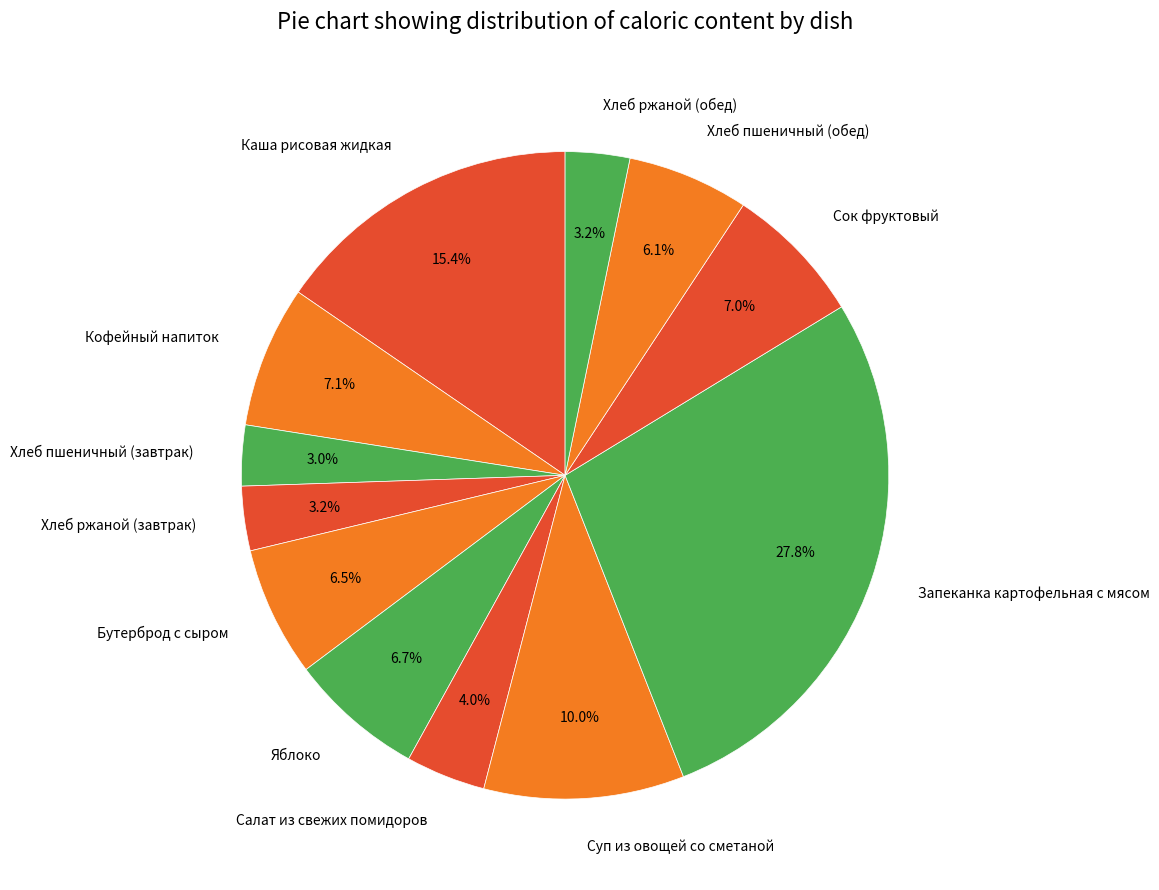

To the nearest percent, what is the difference between the largest and smallest slice percentages?

25%